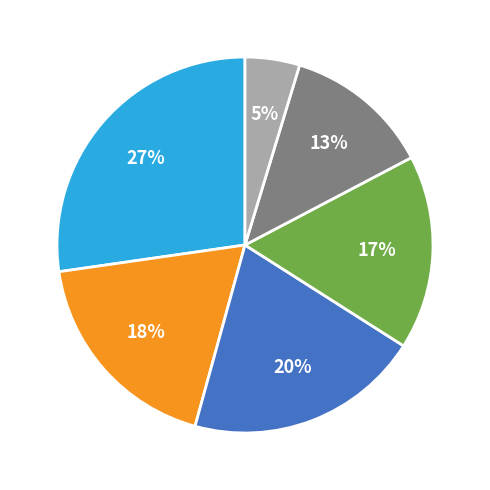

To the nearest percent, what is the average slice percentage?

17%